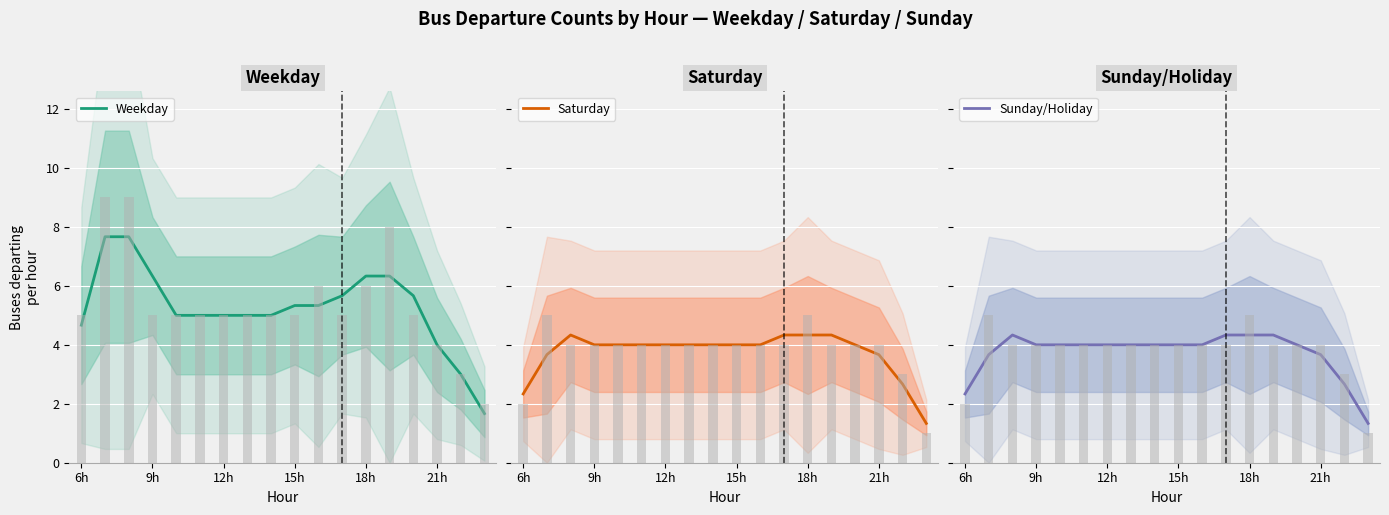

How many data points in Sunday/Holiday are above 4?

4